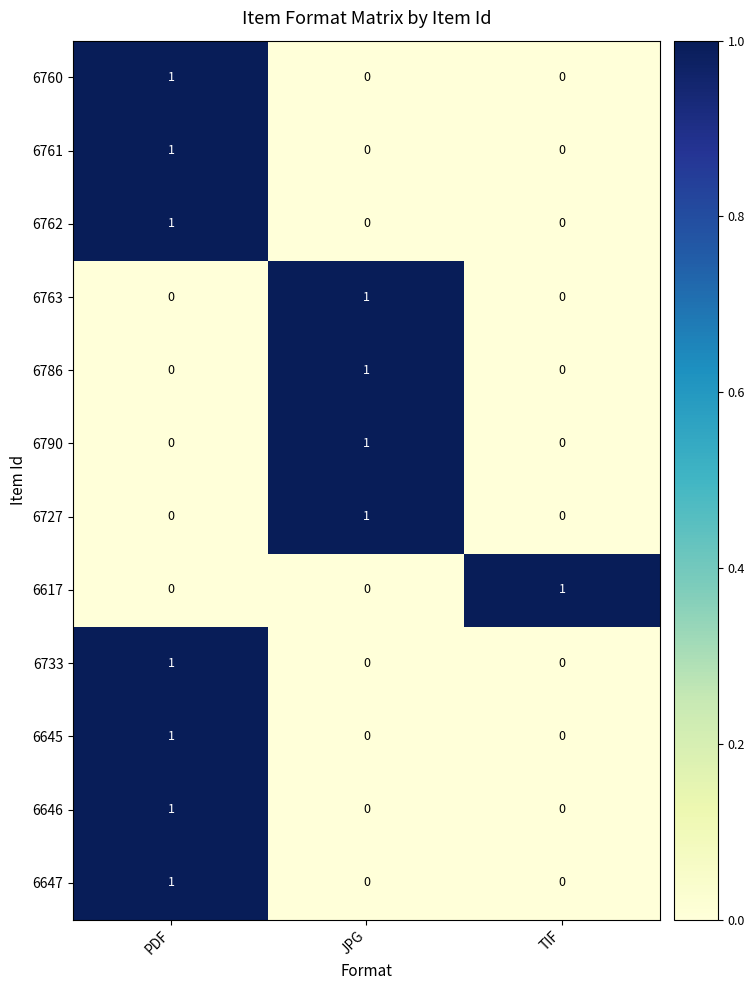

Count the 6761 values in the range 0 to 1.

3